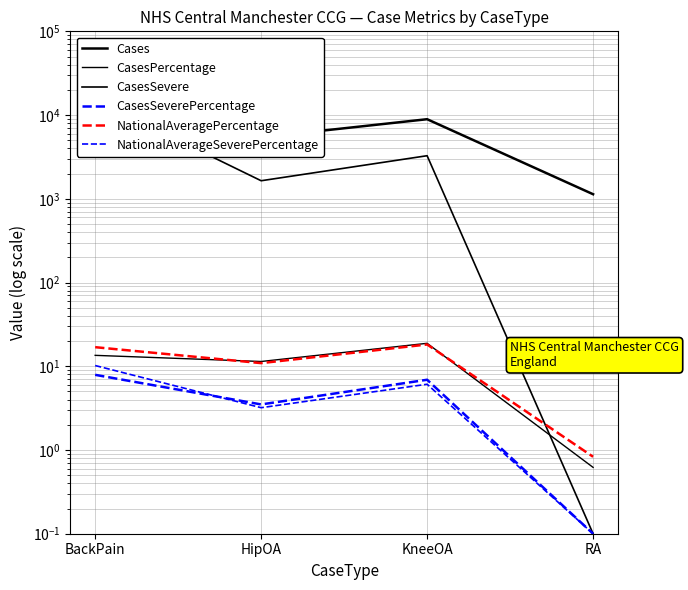

Which series changed the most between BackPain and KneeOA?

Cases